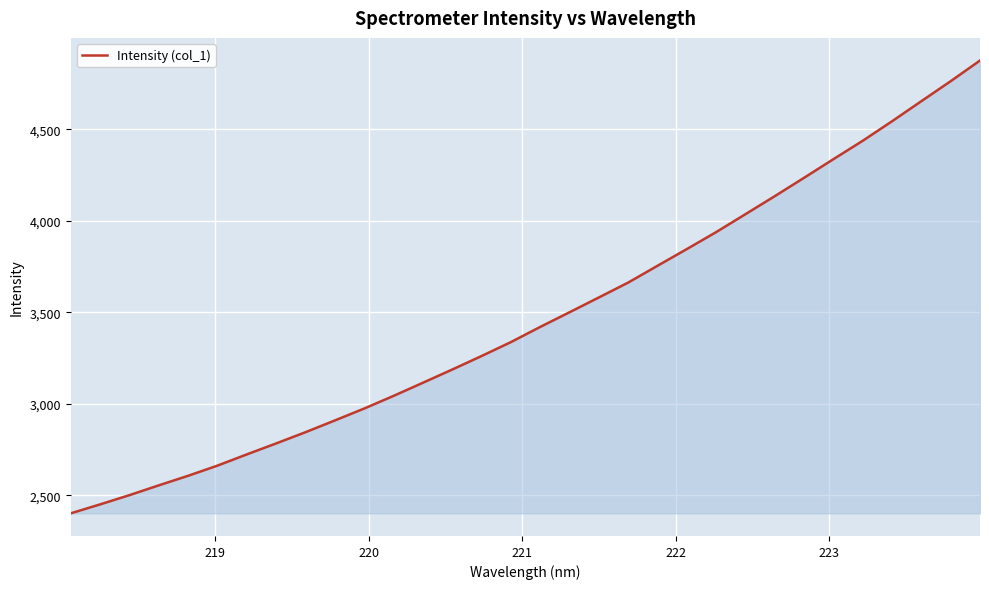

What is the minimum value shown in the chart?

2401.3